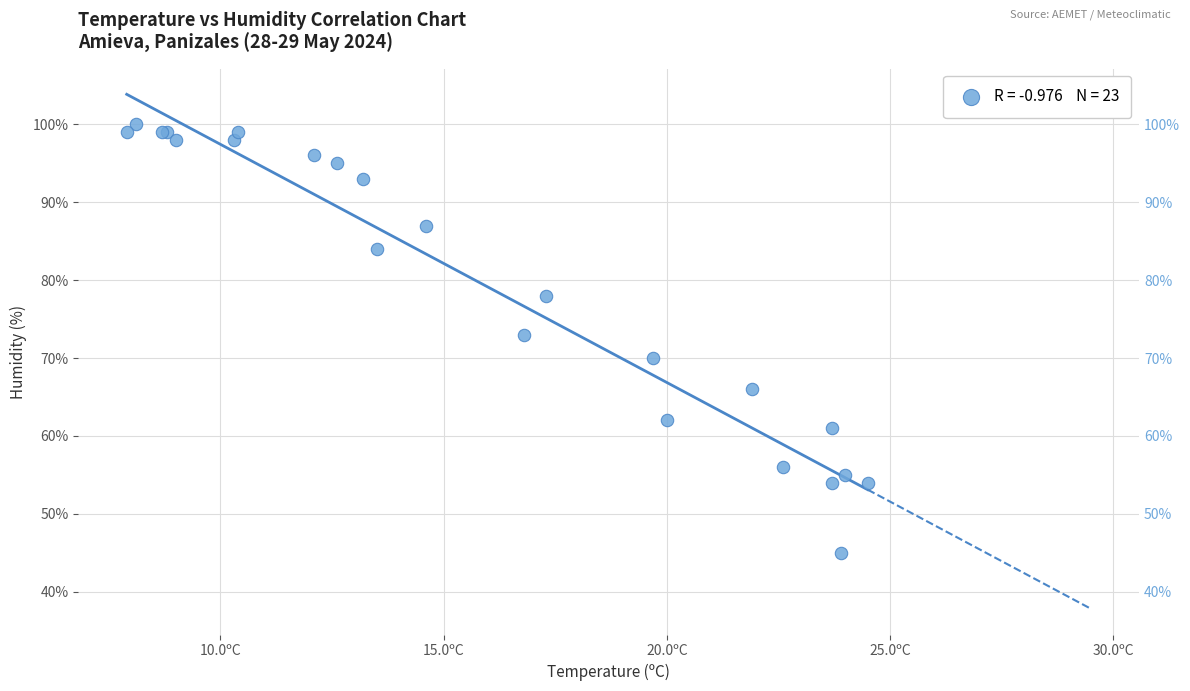

What Y value in the scatter plot is closest to 72?

73